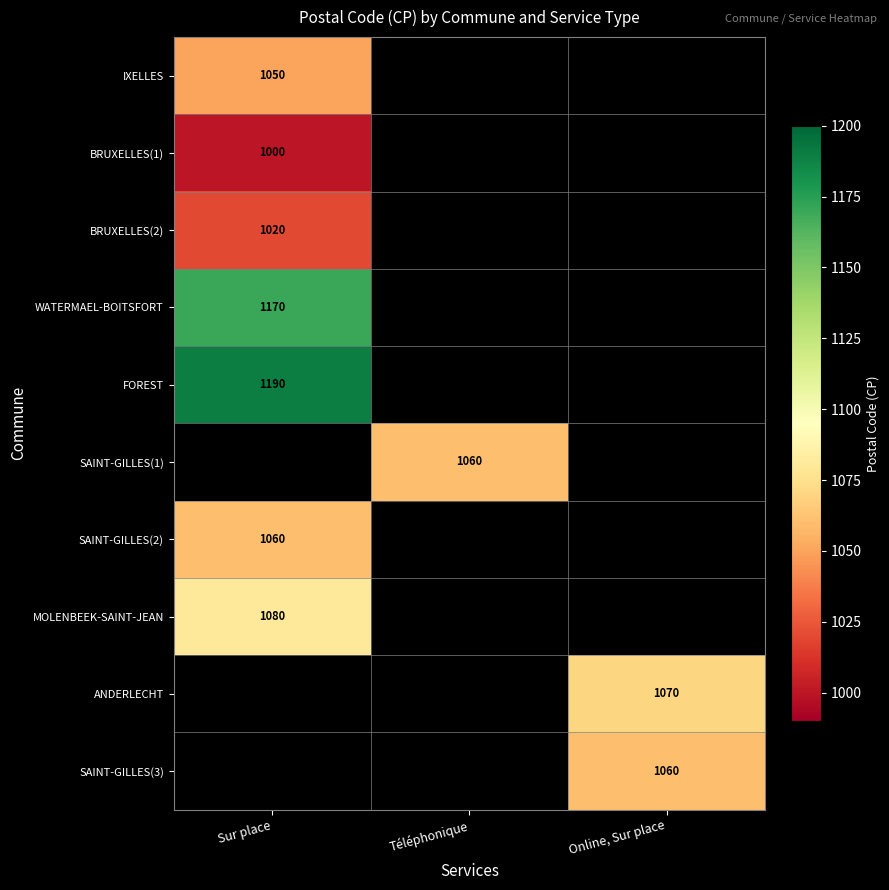

The WATERMAEL-BOITSFORT series shows 1170 at Sur place. True or false?

True